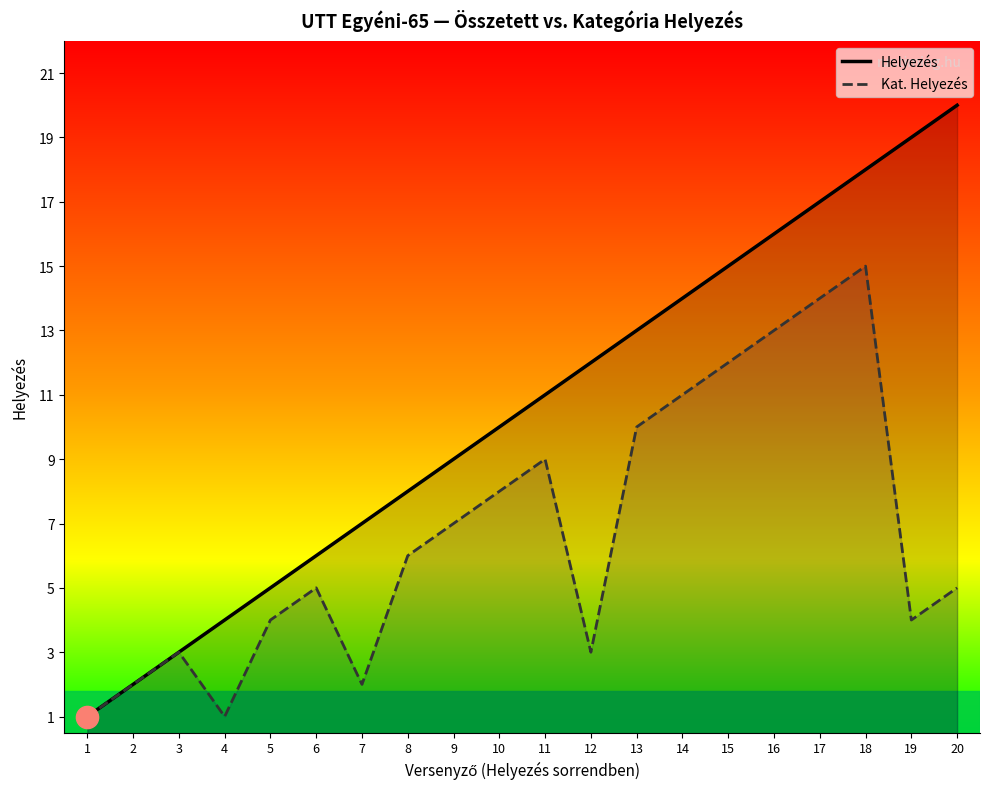

Reading right to left, list all the values displayed in this chart.

Helyezés: 20=20	19=19	18=18	17=17	16=16	15=15	14=14	13=13	12=12	11=11	10=10	9=9	8=8	7=7	6=6	5=5	4=4	3=3	2=2	1=1
Kat. Helyezés: 20=5	19=4	18=15	17=14	16=13	15=12	14=11	13=10	12=3	11=9	10=8	9=7	8=6	7=2	6=5	5=4	4=1	3=3	2=2	1=1